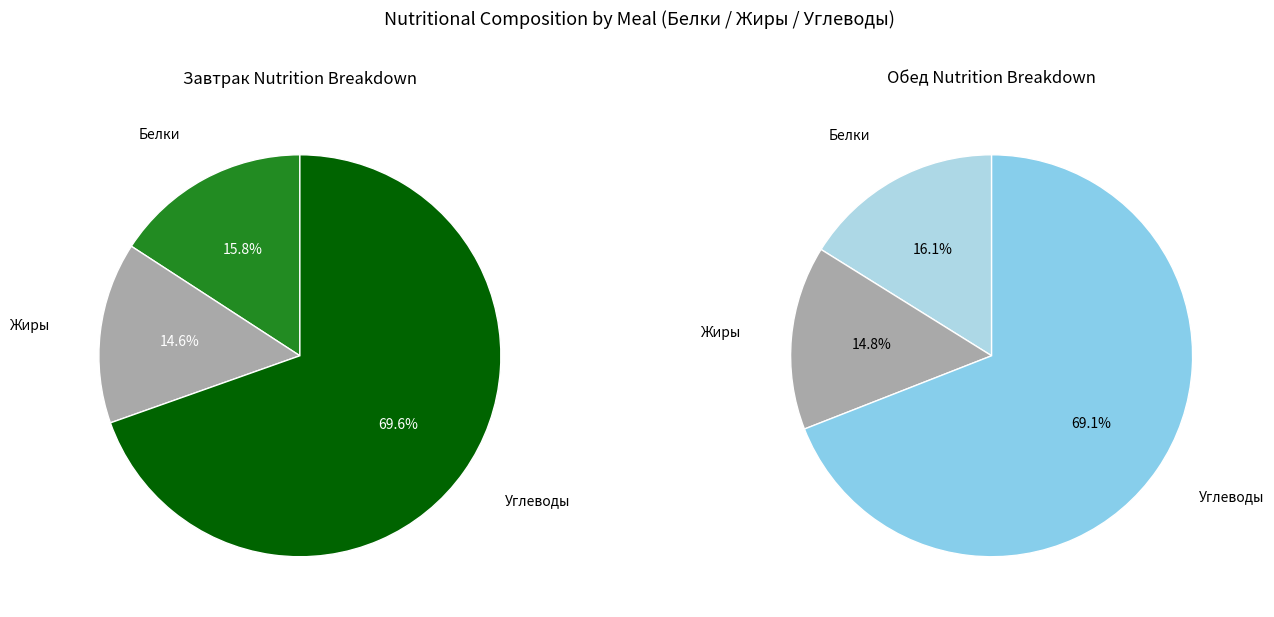

What portion of the pie excludes Жиры?

85.4%